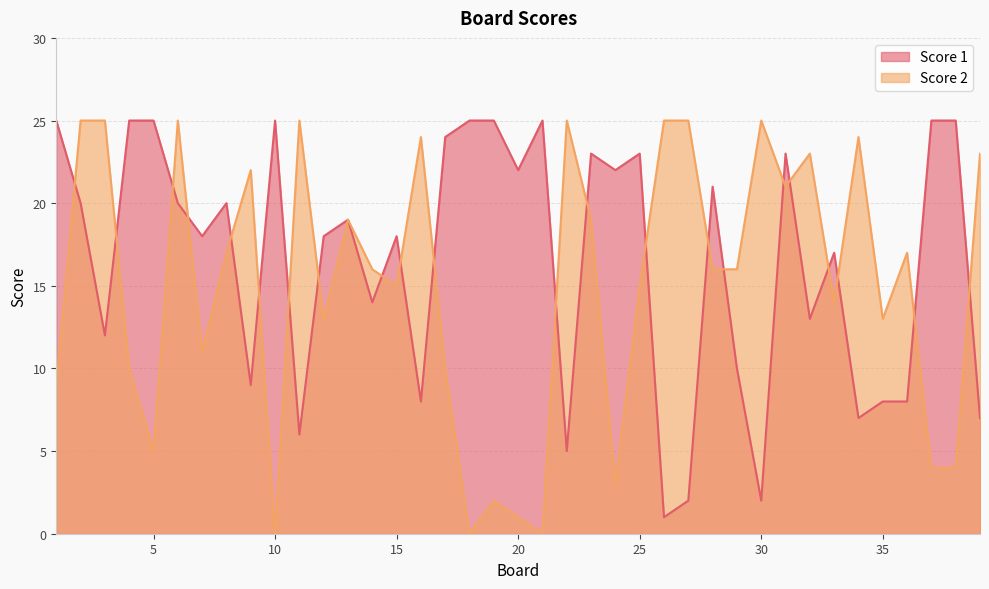

Does the chart have visible grid lines?

Yes